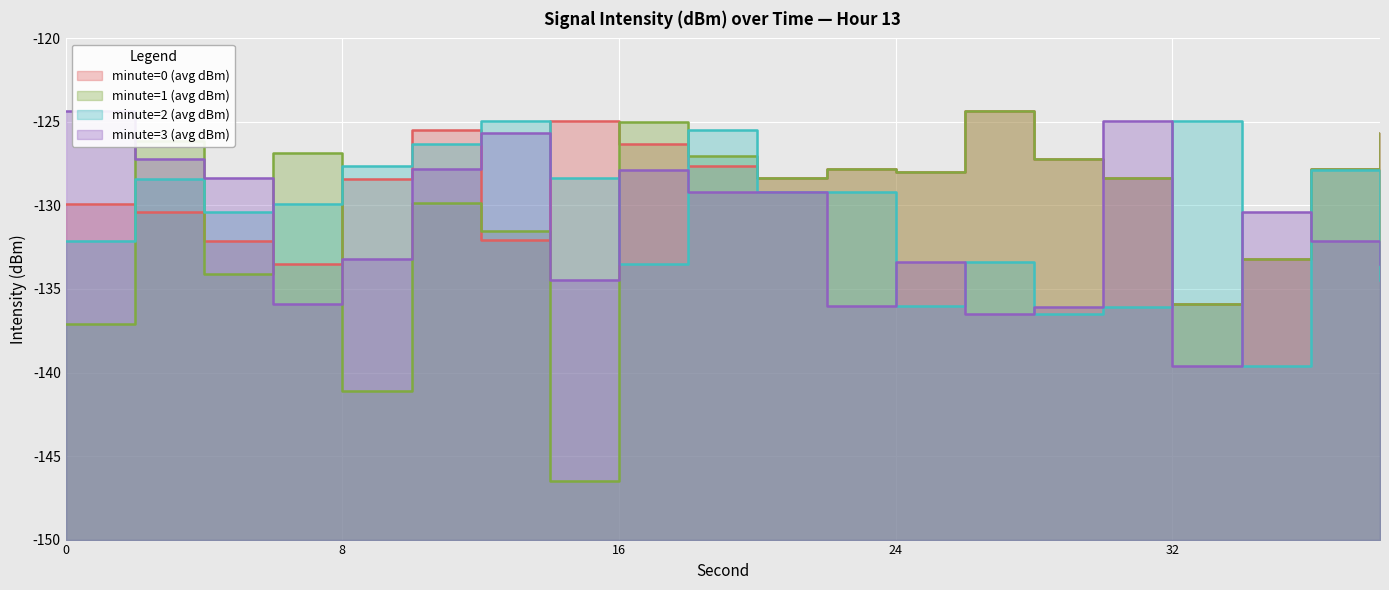

True or false: minute=2 (avg dBm) has a value of -133.5 at 16.

True